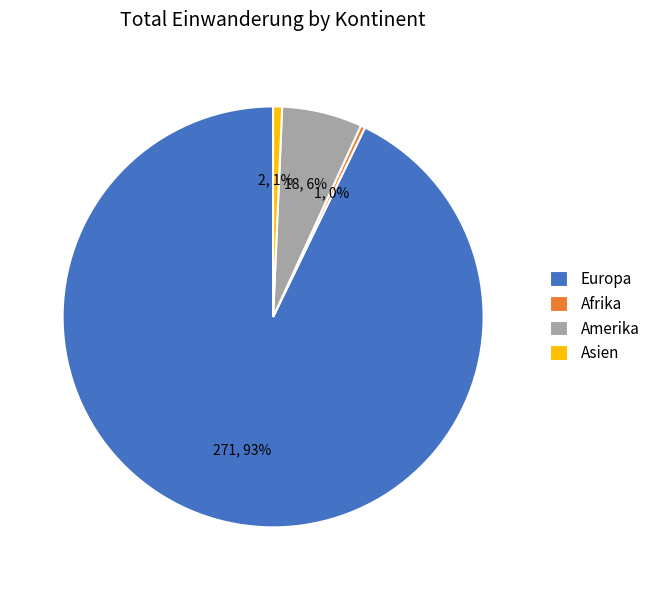

To the nearest percent, what is the difference between the Europa and Asien slice percentages?

92%